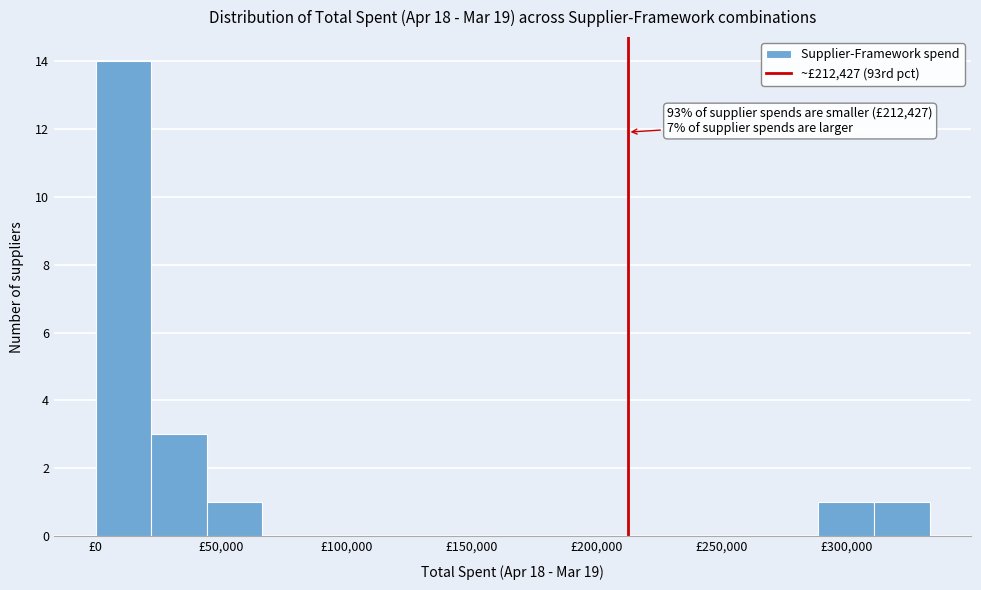

Which range on the x-axis has the tallest bar?

0 to 20000